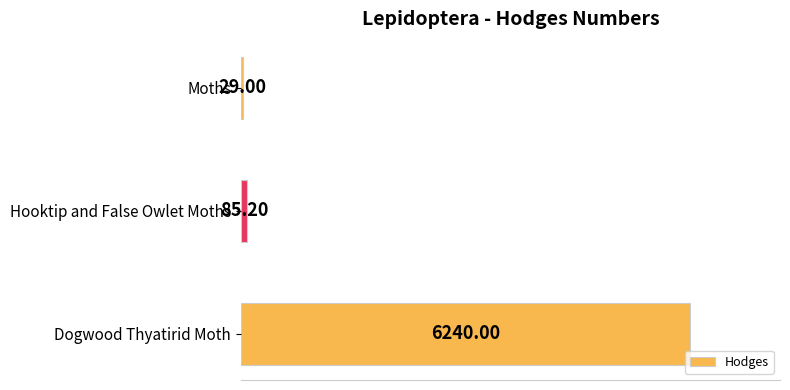

What is the sum of the values at Moths and Hooktip and False Owlet Moths?

114.2